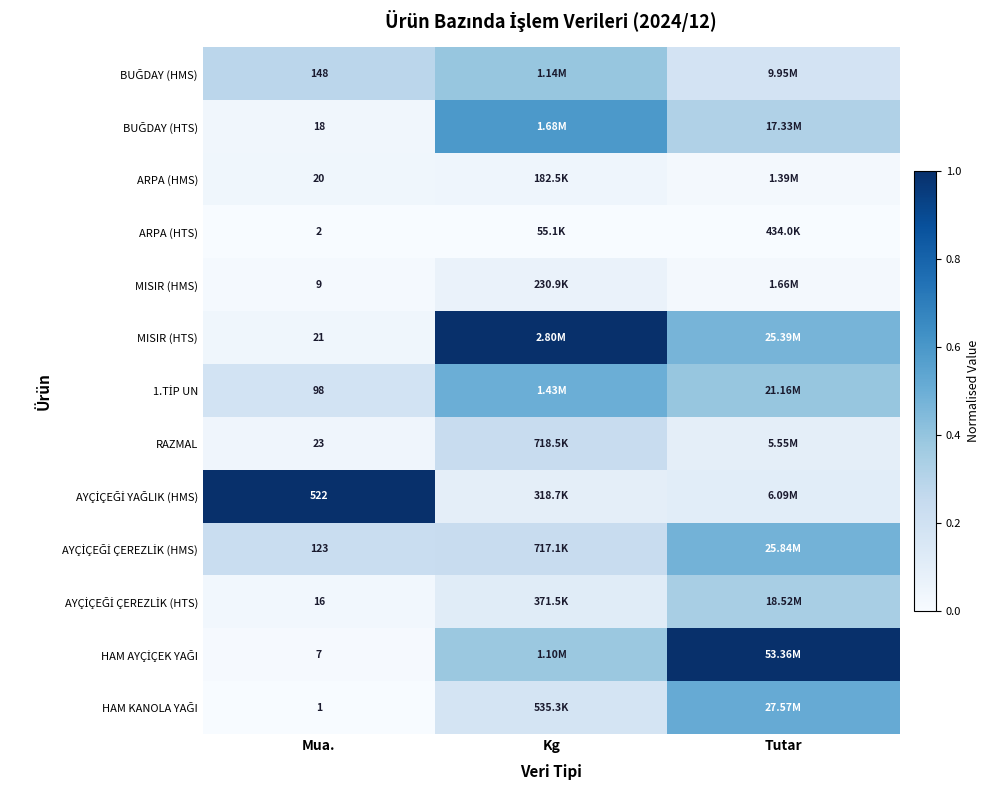

The value of ARPA (HTS) at Kg is -0.0. True or false?

False